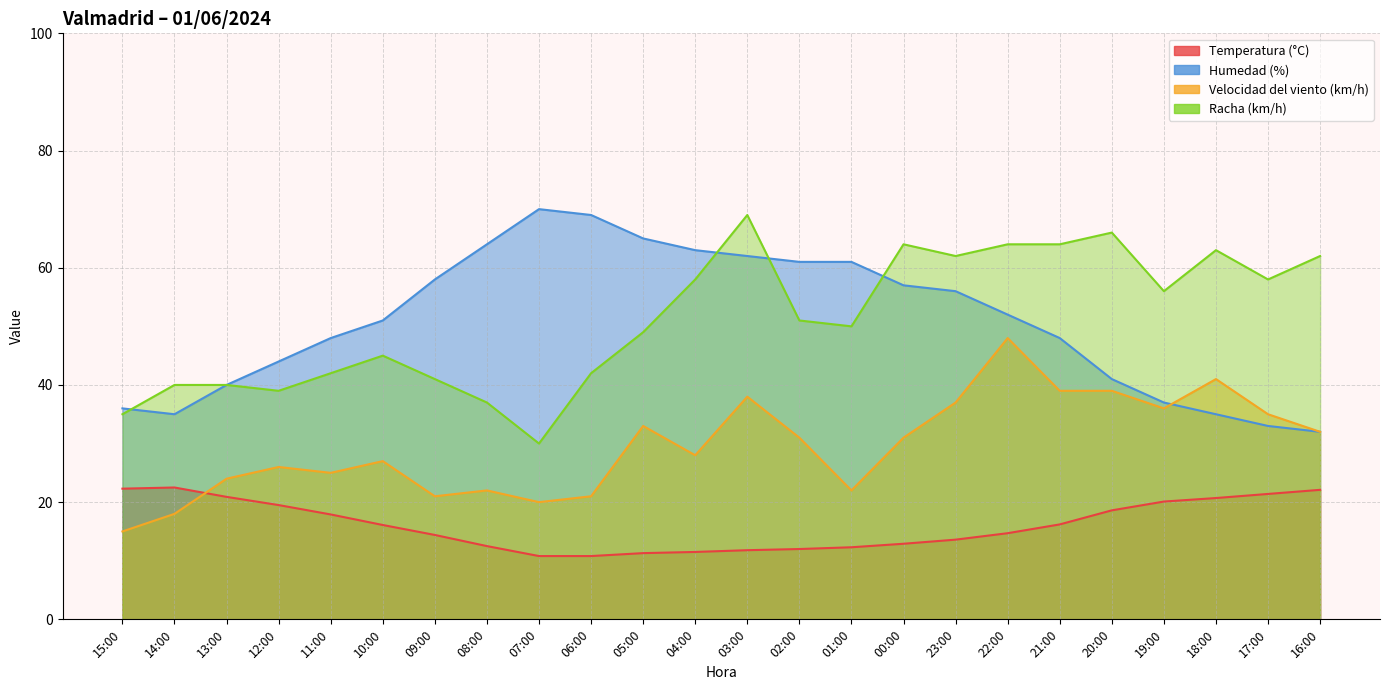

Where is the first local minimum for Racha (km/h)?

12:00